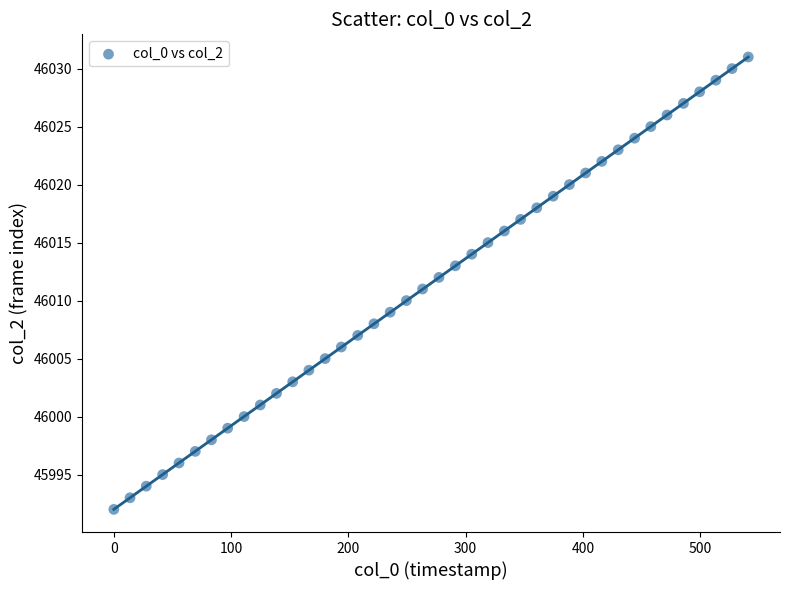

What is the range of Y values (max minus min)?

39